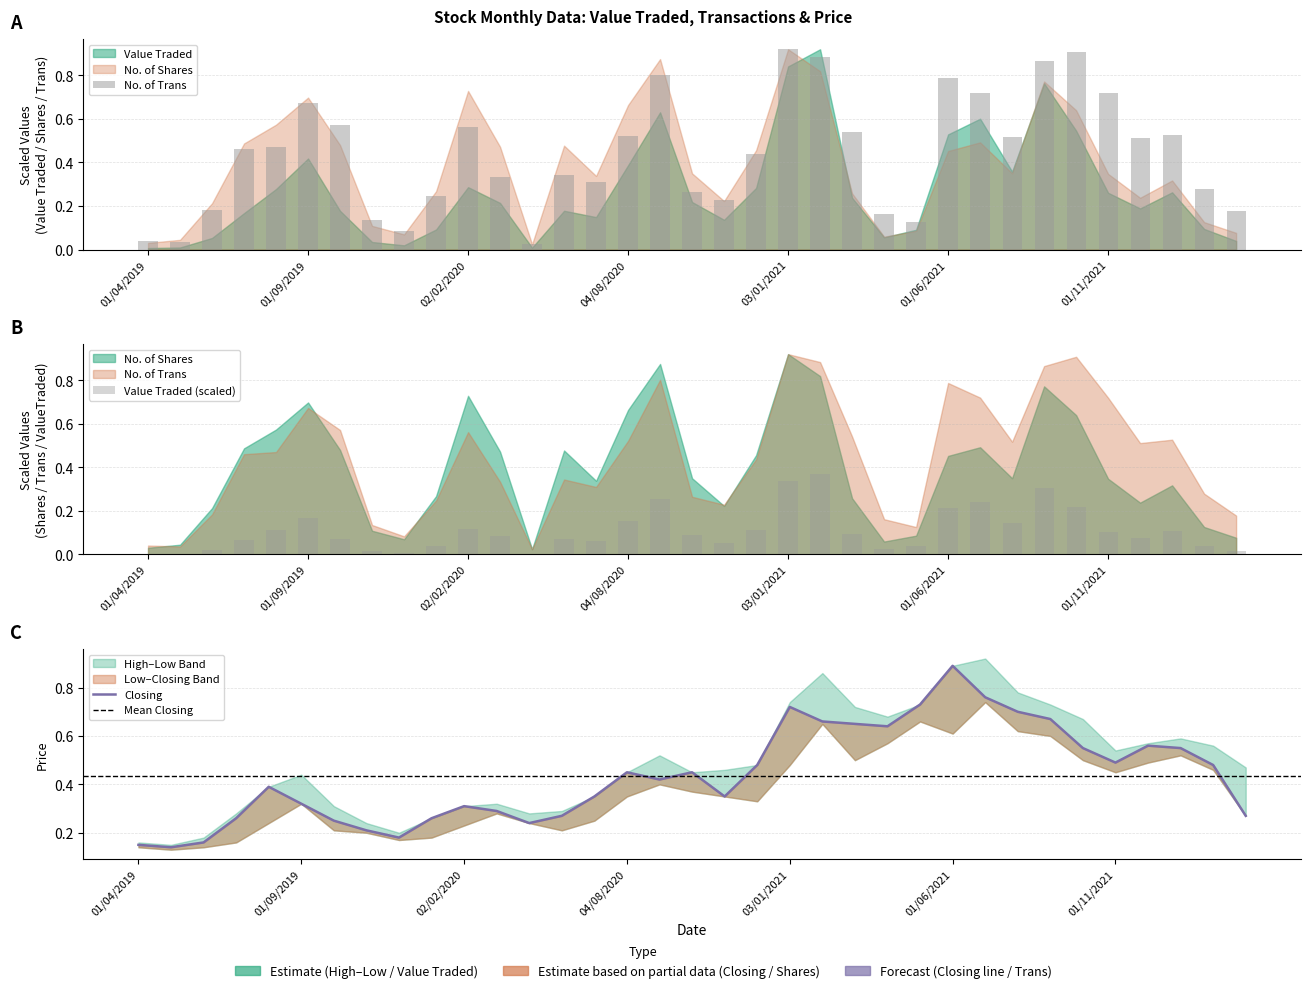

Which label corresponds to the smallest value in the chart?

01/04/2019